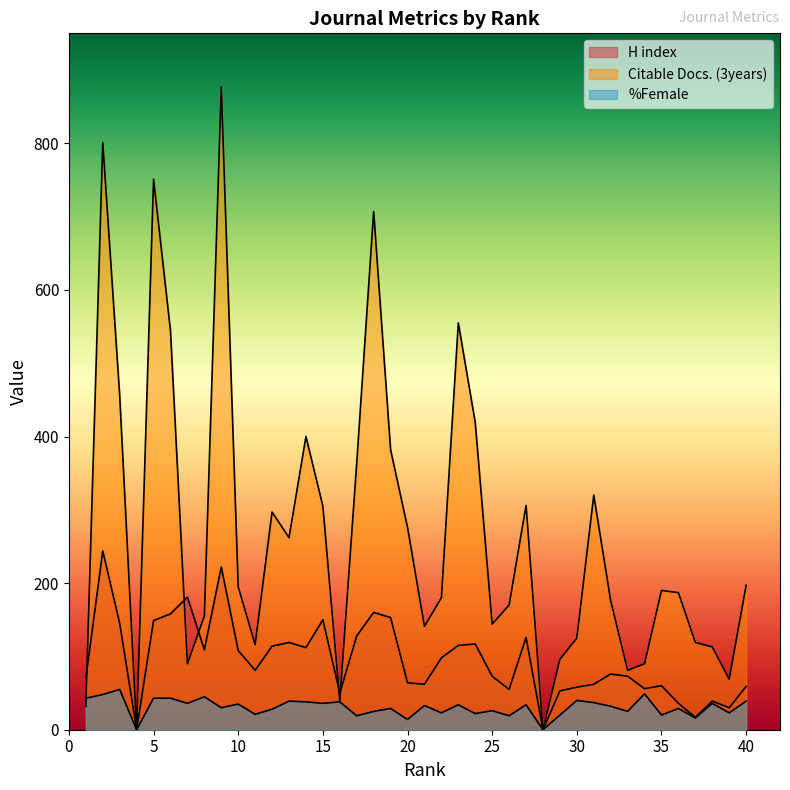

What is the difference between the highest and lowest values at 15?

269